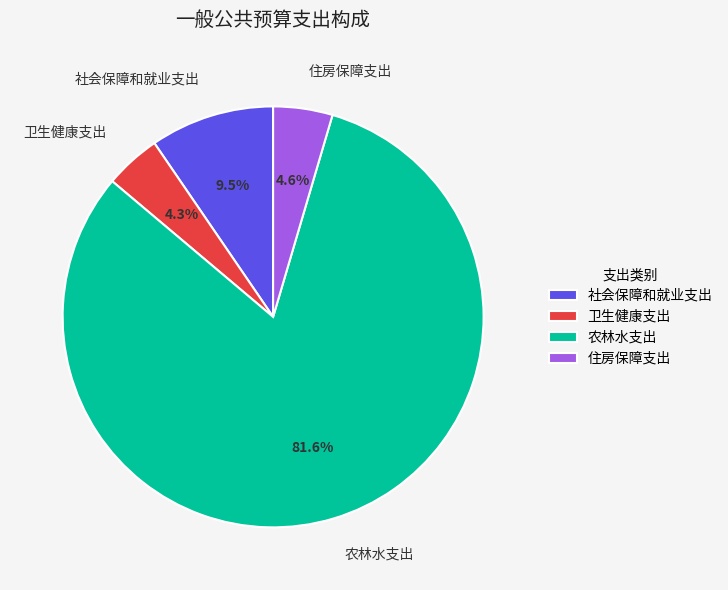

To the nearest percent, what is the difference between the largest and smallest slice percentages?

77%